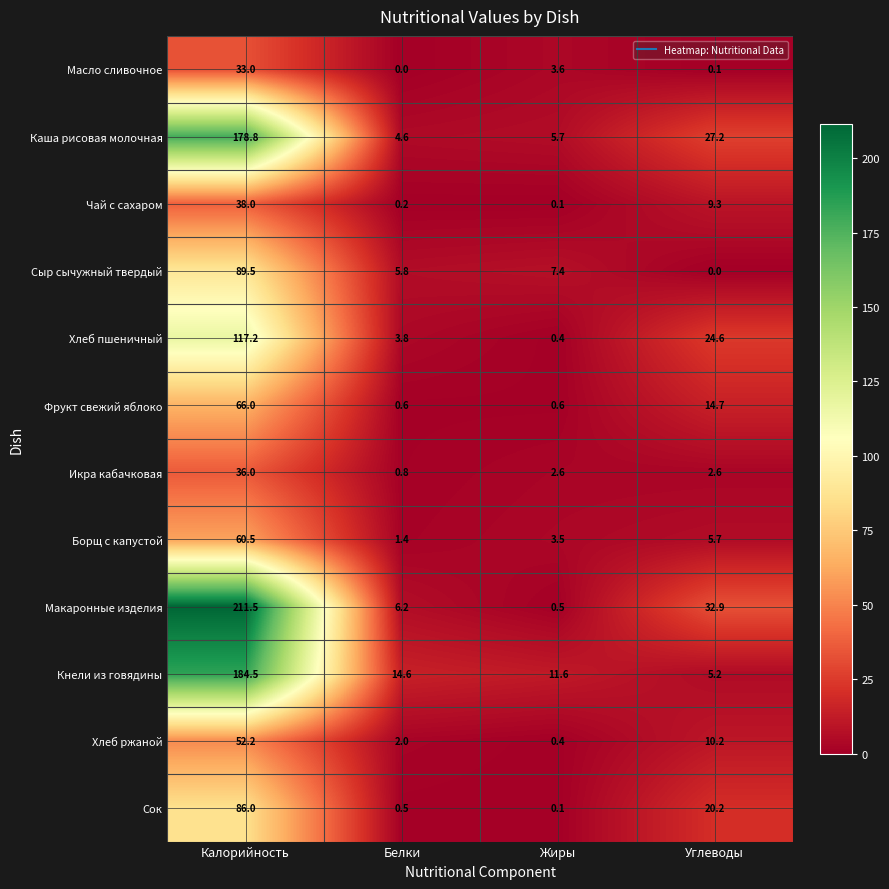

What is the total value across all series at Жиры?

36.5